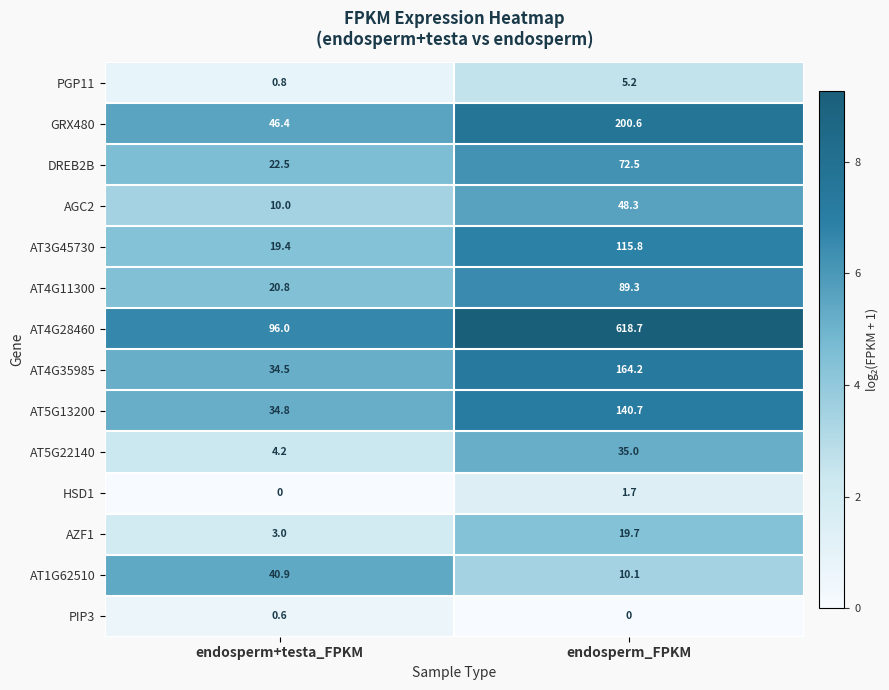

Reading right to left, what are all the values shown in this chart?

PGP11: 5.2	0.8
GRX480: 200.6	46.4
DREB2B: 72.5	22.5
AGC2: 48.3	10.0
AT3G45730: 115.8	19.4
AT4G11300: 89.3	20.8
AT4G28460: 618.7	96.0
AT4G35985: 164.2	34.5
AT5G13200: 140.7	34.8
AT5G22140: 35.0	4.2
HSD1: 1.7	0.0
AZF1: 19.7	3.0
AT1G62510: 10.1	40.9
PIP3: 0.0	0.6